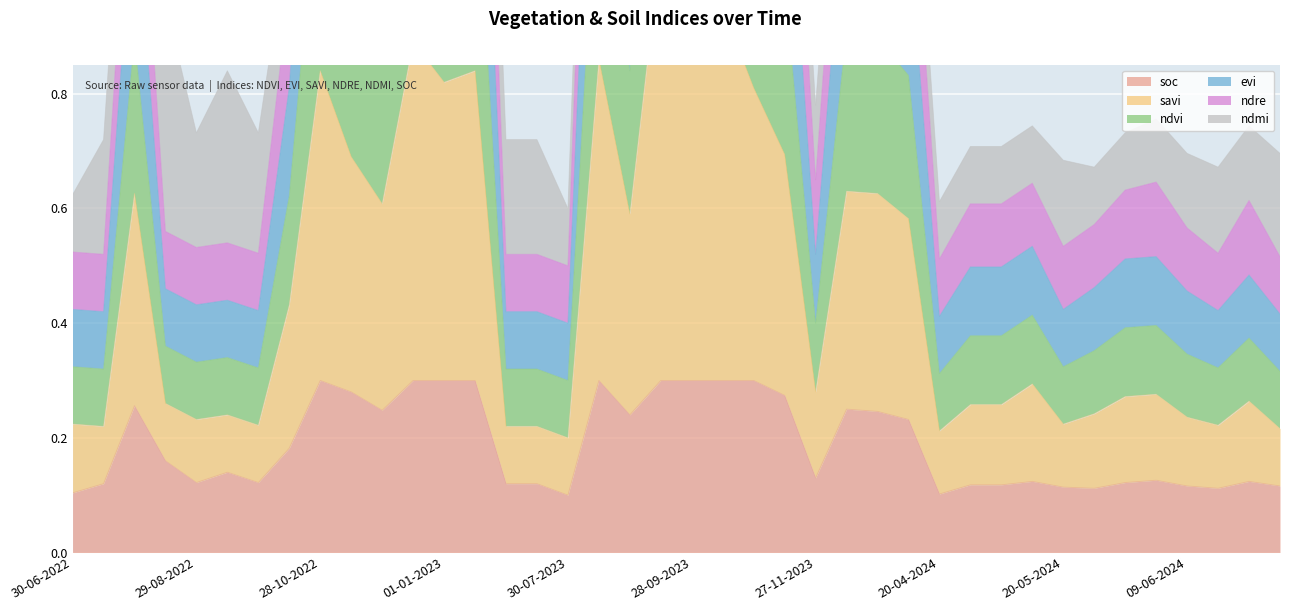

List the labels in order of ndvi value, largest first.

13-09-2023, 28-09-2023, 13-10-2023, 12-12-2022, 14-08-2023, 28-10-2022, 11-01-2023, 01-01-2023, 28-10-2023, 12-11-2023, 12-11-2022, 12-12-2023, 30-07-2022, 01-01-2024, 27-11-2022, 29-08-2023, 11-01-2024, 13-10-2022, 05-05-2024, 27-11-2023, 04-06-2024, 30-05-2024, 25-04-2024, 30-04-2024, 19-06-2024, 25-05-2024, 14-08-2022, 09-06-2024, 13-09-2022, 29-08-2022, 20-05-2024, 30-06-2022, 28-09-2022, 14-06-2024, 15-07-2022, 30-06-2023, 15-07-2023, 09-07-2024, 20-04-2024, 30-07-2023